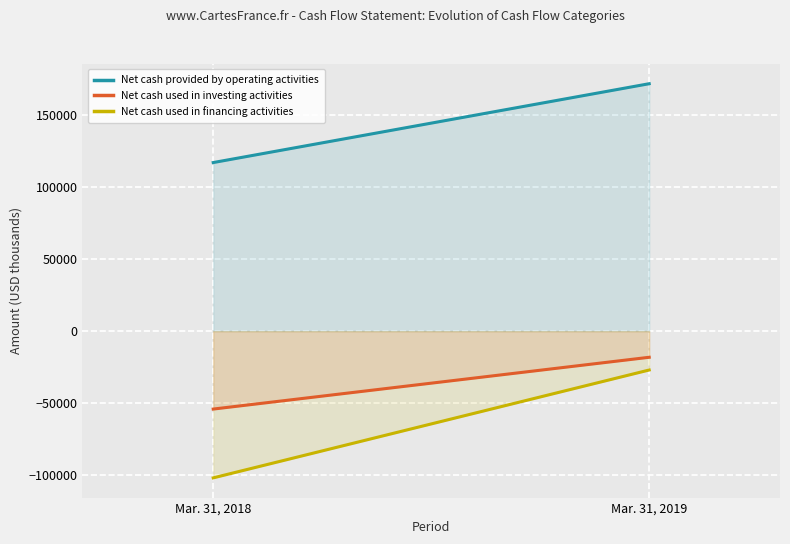

At which category does the chart reach its peak across all series?

Mar. 31, 2019